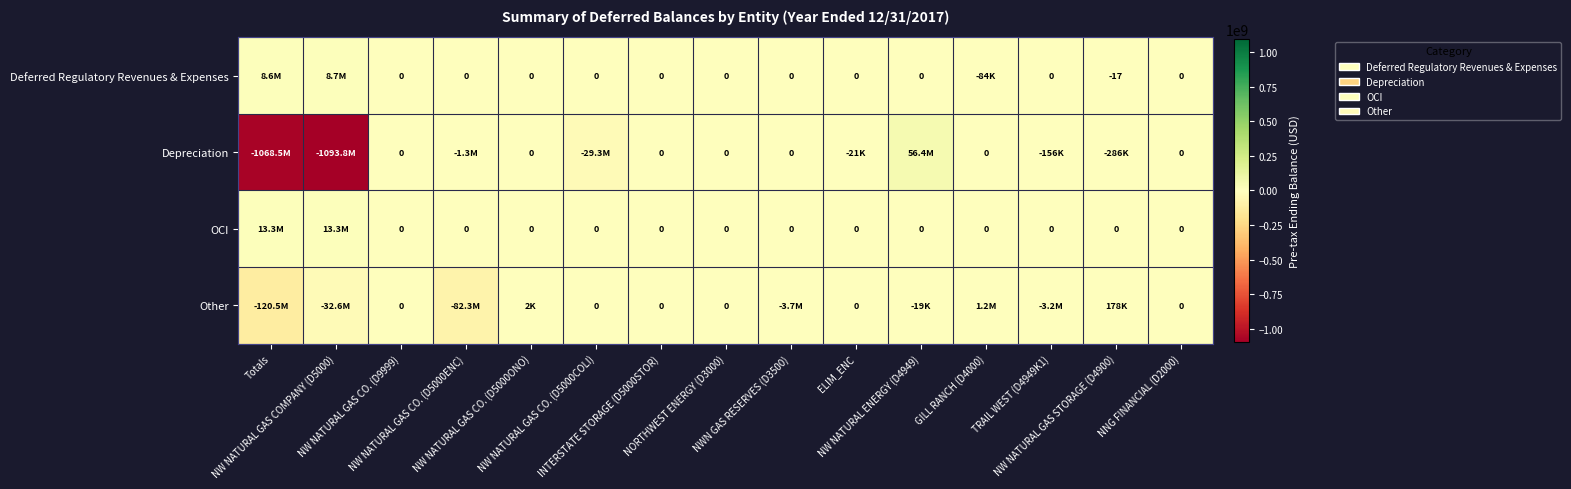

How many distinct data groups are displayed?

4